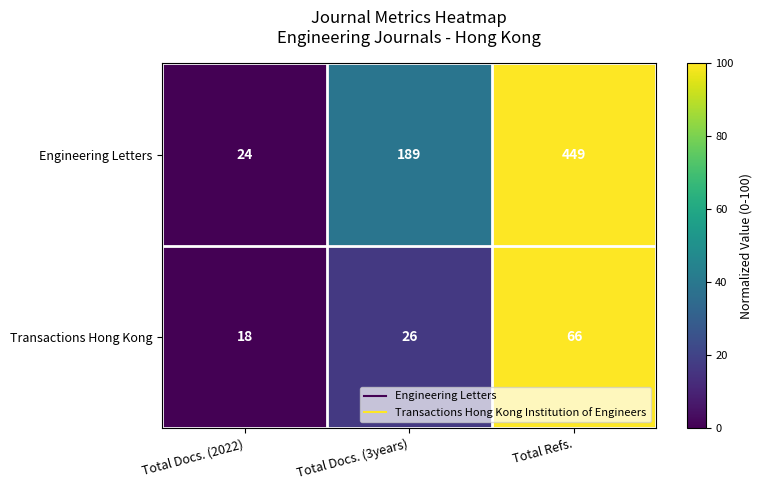

Count the Engineering Letters values in the range 24 to 449.

3